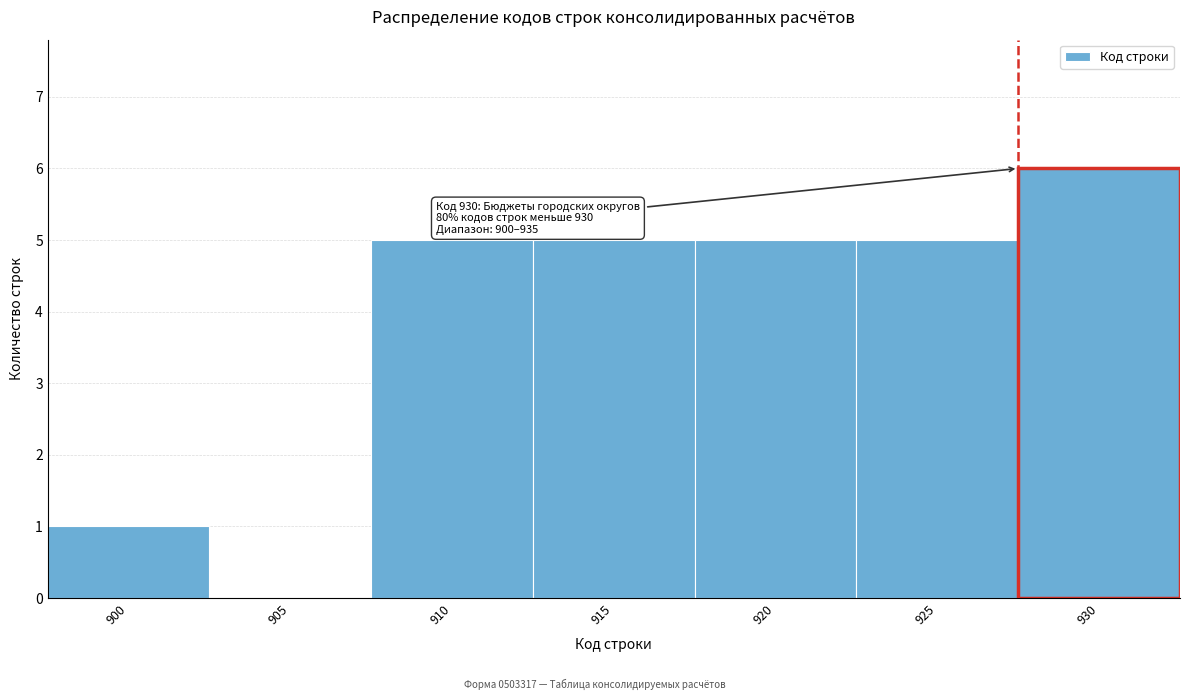

Reading left to right, transcribe all the data shown in this chart.

900=1	905=0	910=5	915=5	920=5	925=5	930=6